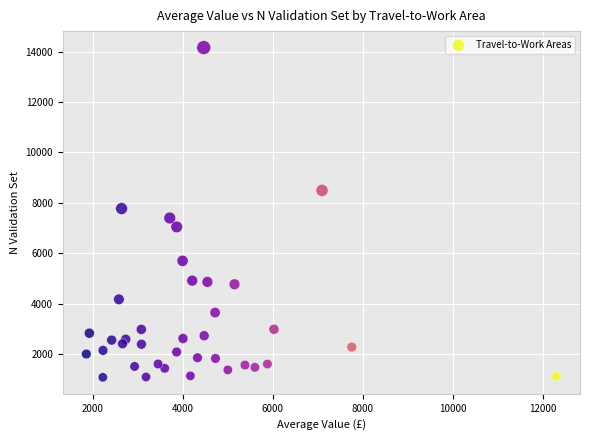

What is the range of Y values (max minus min)?

13080